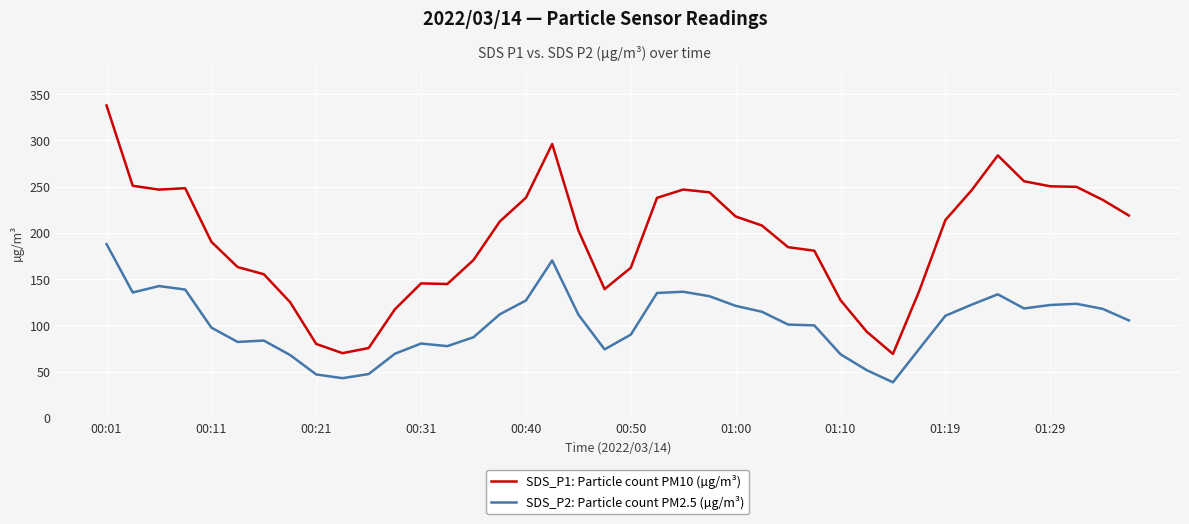

Which series has the largest total across all categories?

SDS_P1: Particle count PM10 (µg/m³)